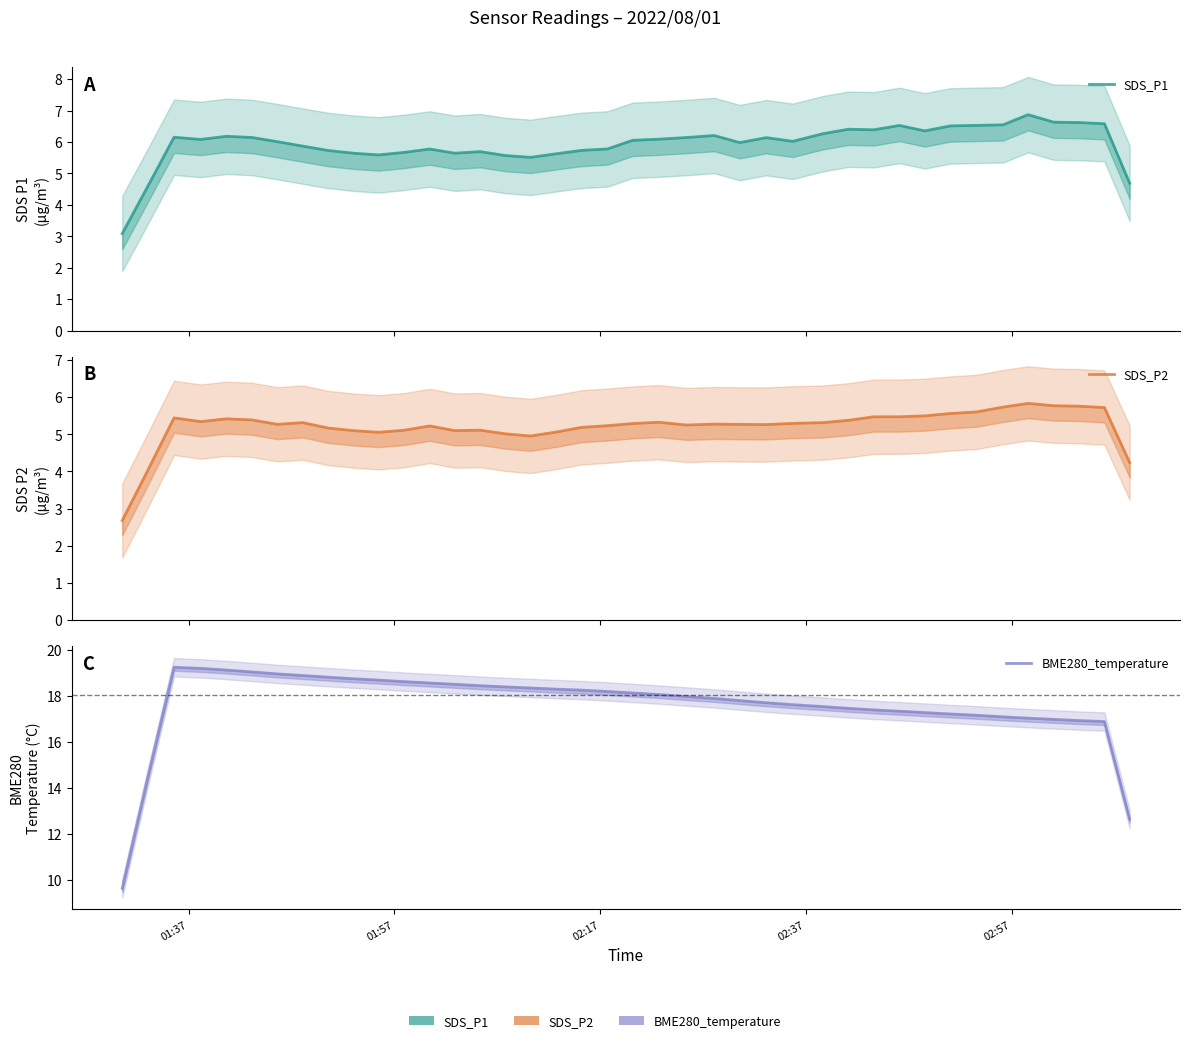

What are all the series names shown in the legend?

SDS_P1, SDS_P2, BME280_temperature